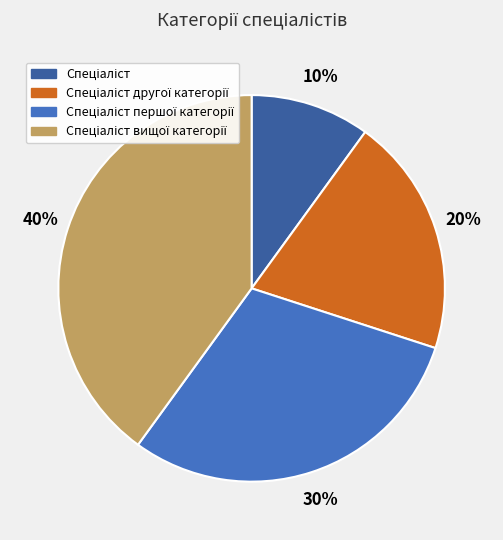

To the nearest percent, what is the difference between the largest and smallest slice percentages?

30%